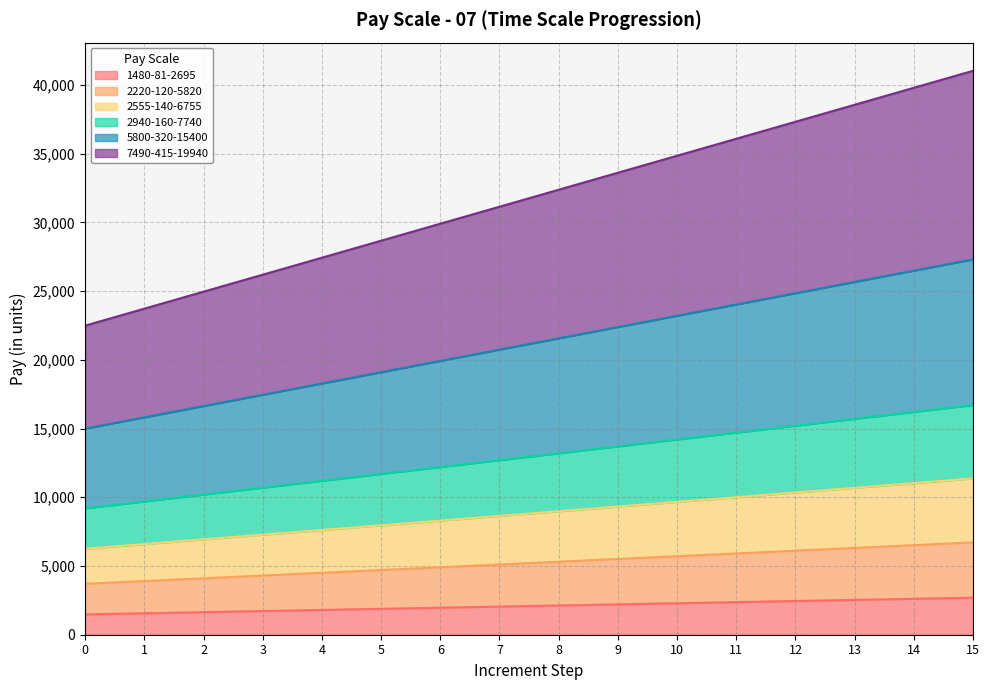

Count the number of categories in the chart.

16